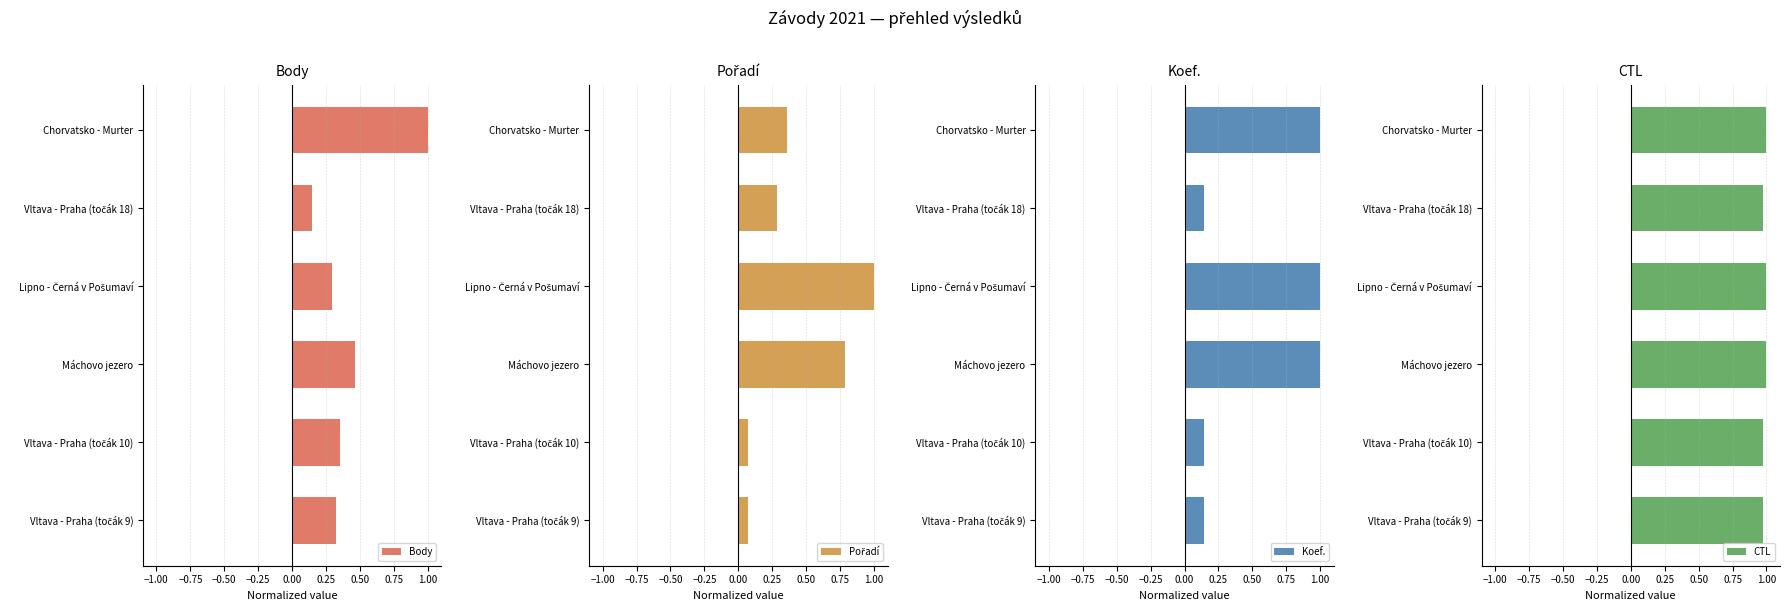

What is the difference between the second highest and minimum values in the Body series?

0.3